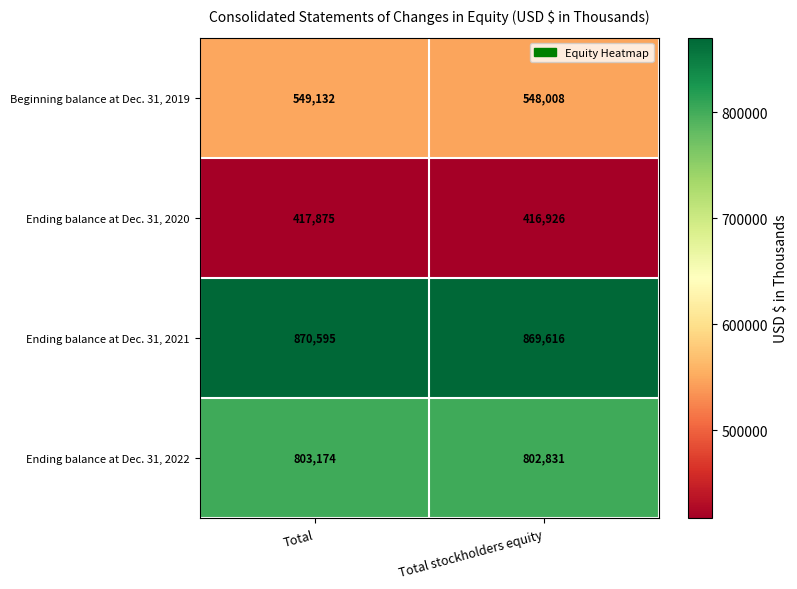

At Total stockholders equity, list the series in order from smallest to largest.

Ending balance at Dec. 31, 2020, Beginning balance at Dec. 31, 2019, Ending balance at Dec. 31, 2022, Ending balance at Dec. 31, 2021